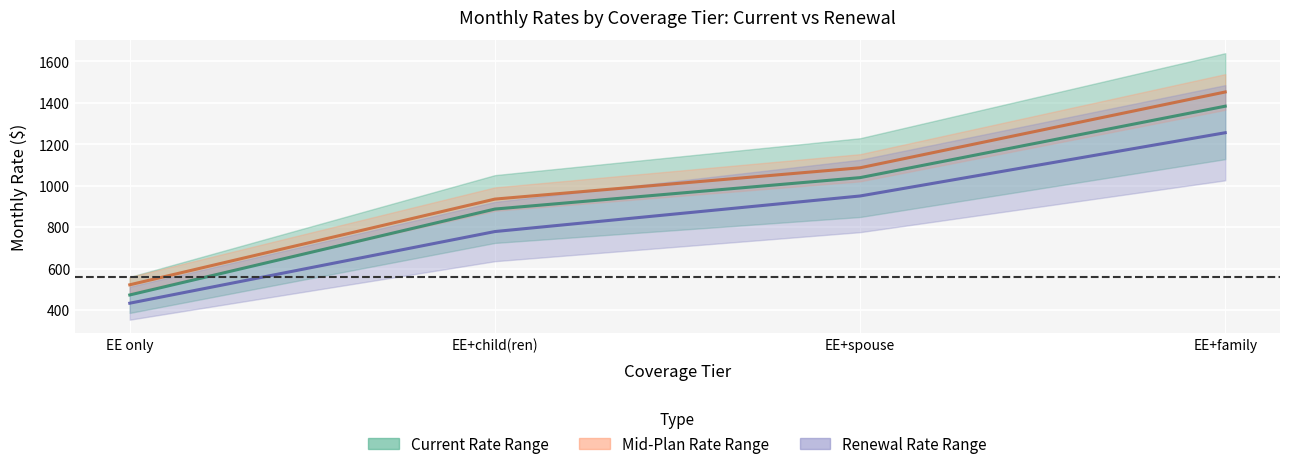

What is the label of the 2nd point from the left?

EE+child(ren)